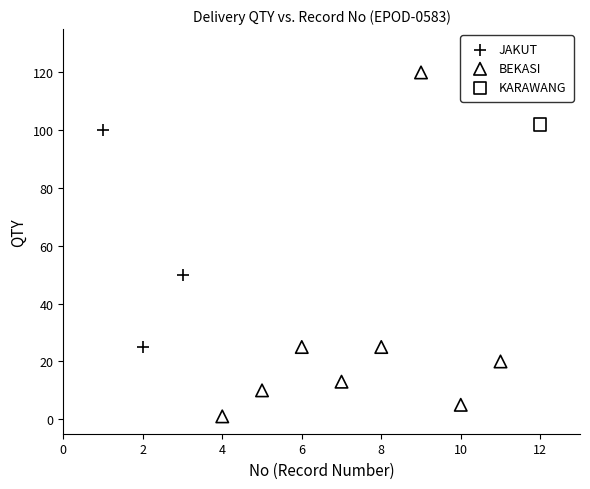

What are all the series names shown in the legend?

JAKUT, BEKASI, KARAWANG